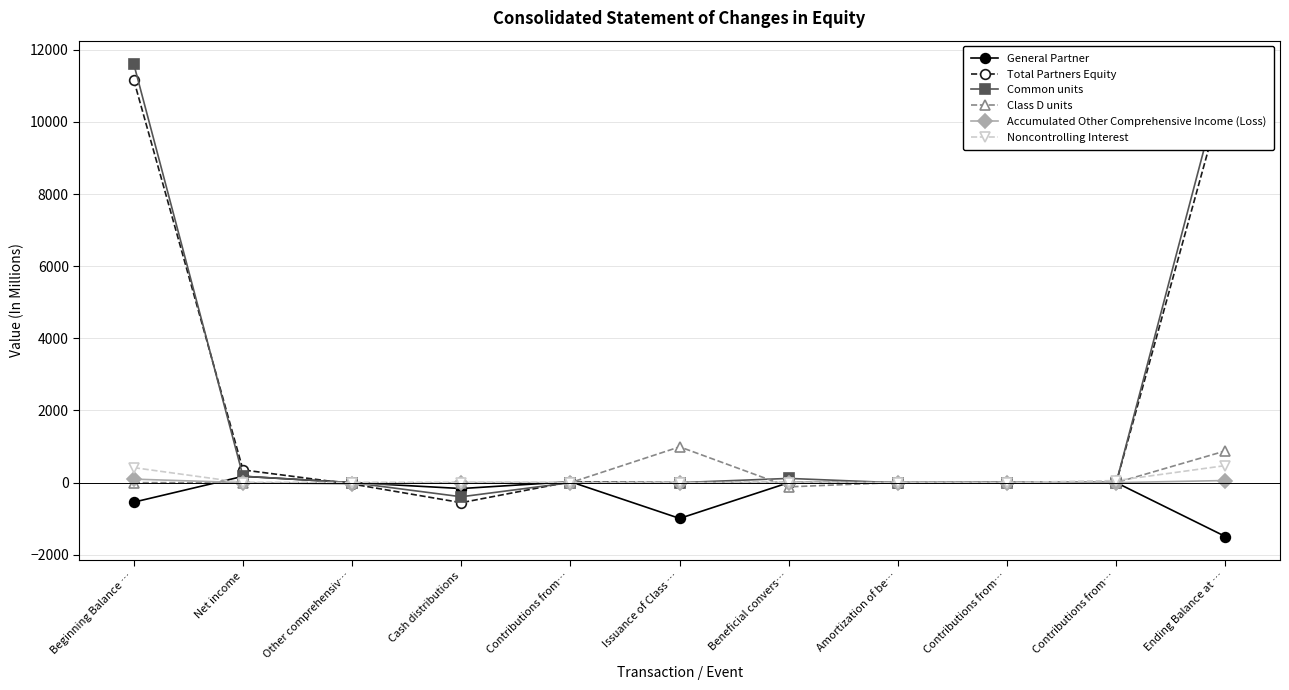

At which label does General Partner reach its minimum?

Ending Balance at …